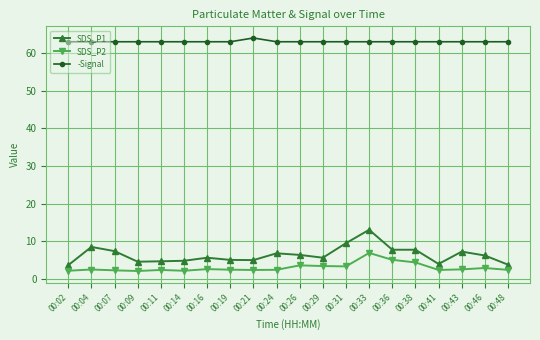

What is the minimum value shown in the chart?

2.1